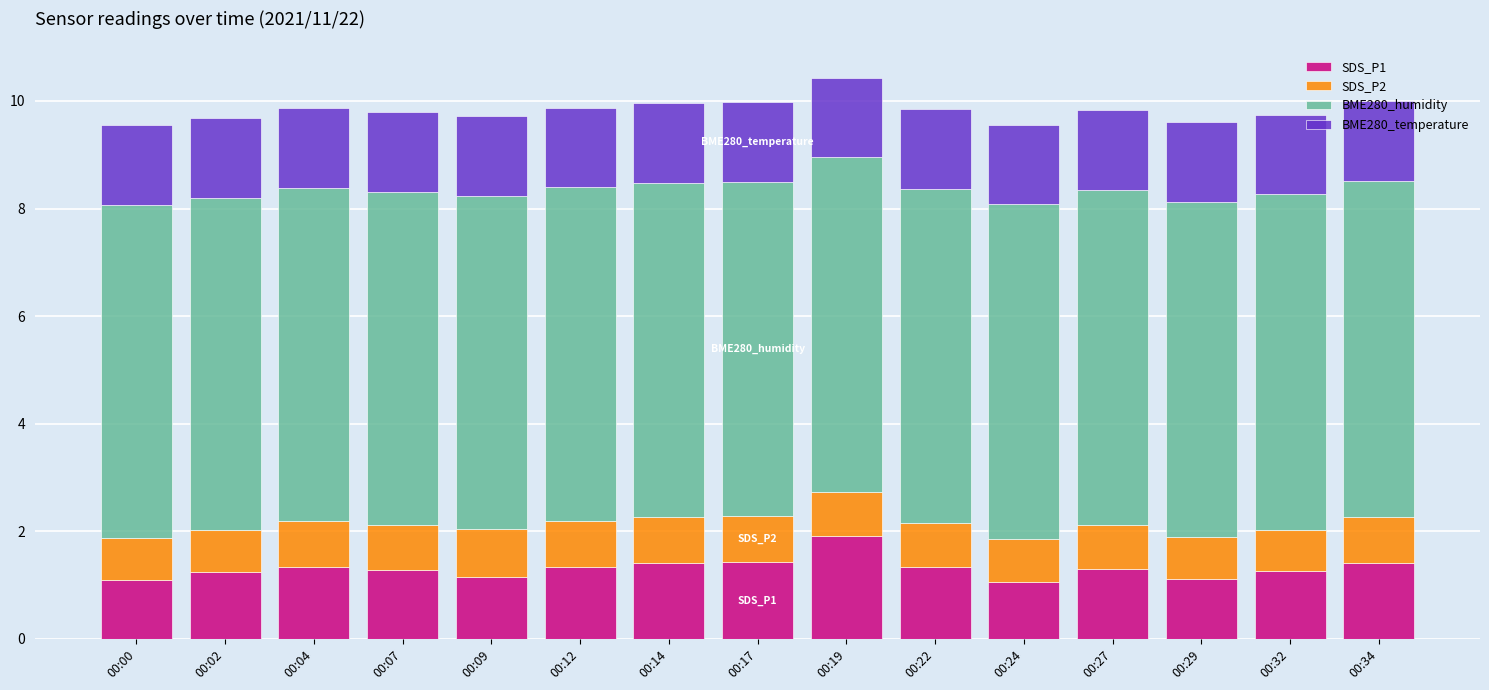

Which category has the highest value in the SDS_P1 series?

00:19